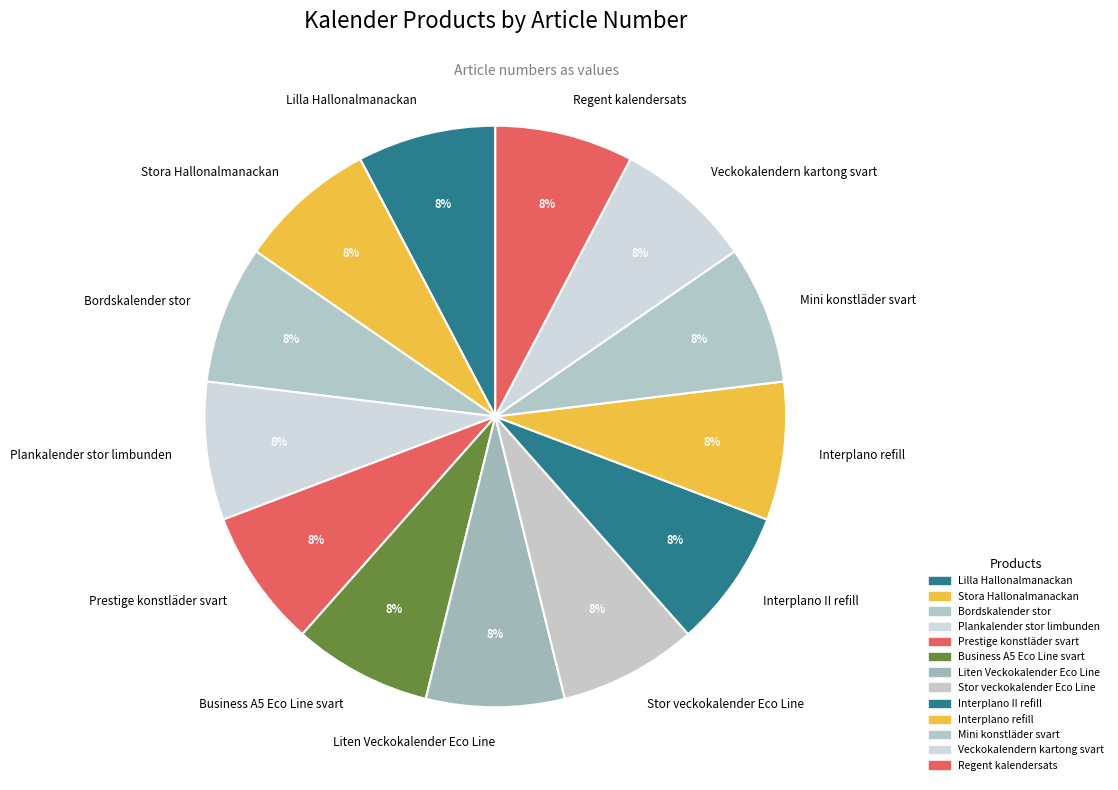

To the nearest percent, what is the average slice percentage?

8%